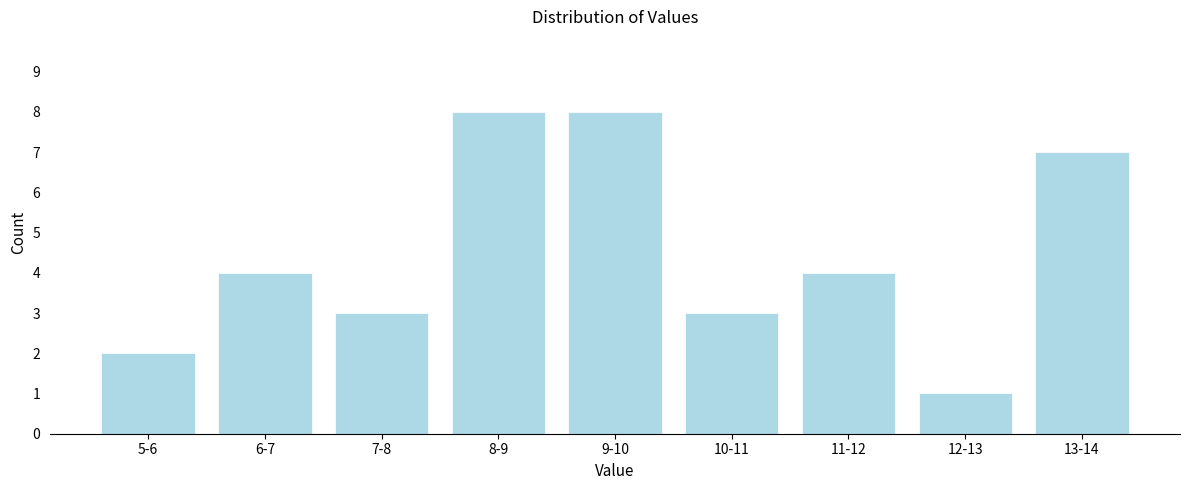

Reading right to left, list all the values displayed in this chart.

7	1	4	3	8	8	3	4	2